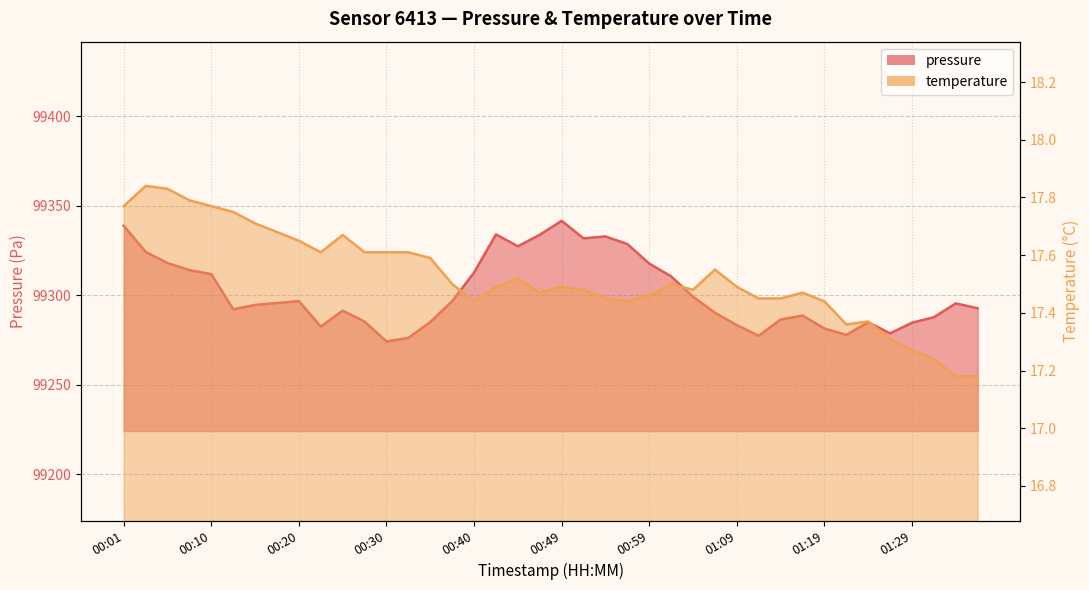

Is the value of pressure at 00:08 greater than the value of temperature at 00:47?

Yes